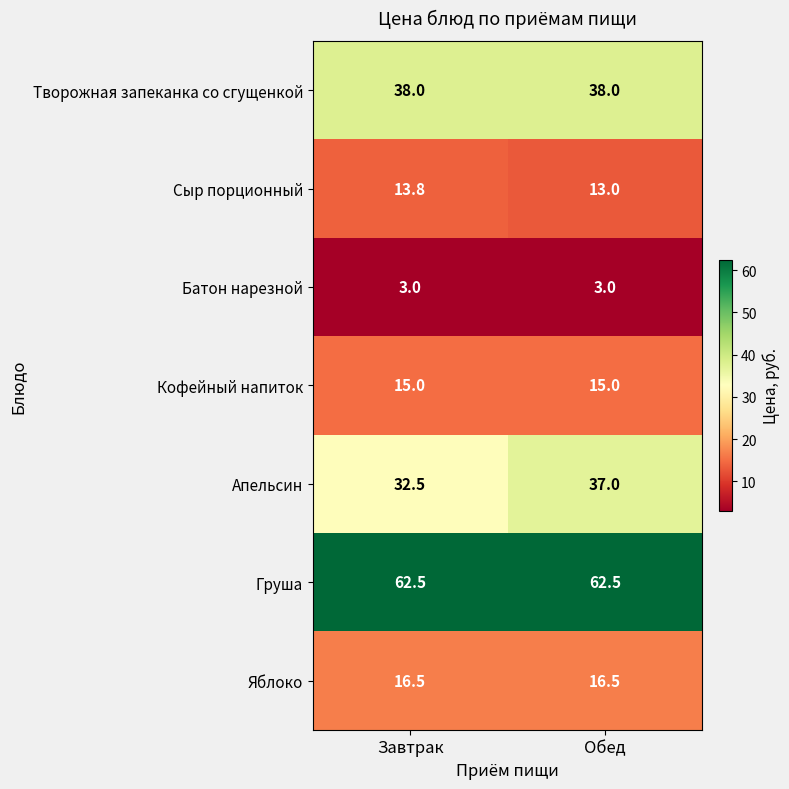

What is the sum of all Апельсин values?

69.5